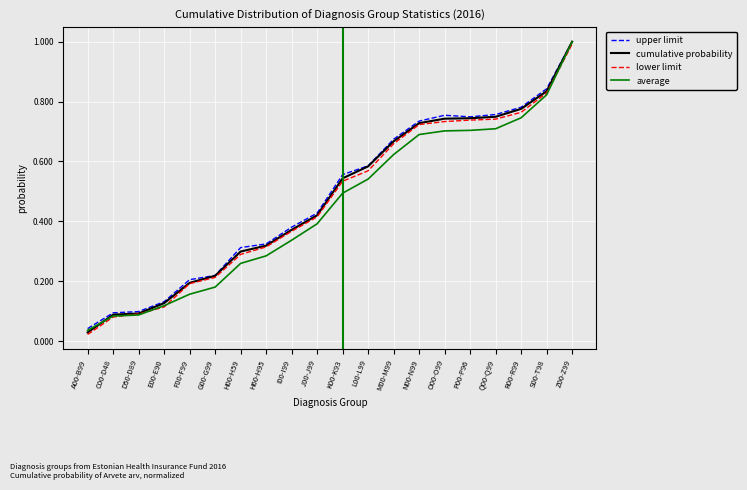

At which label is average closest to 0?

A00-B99